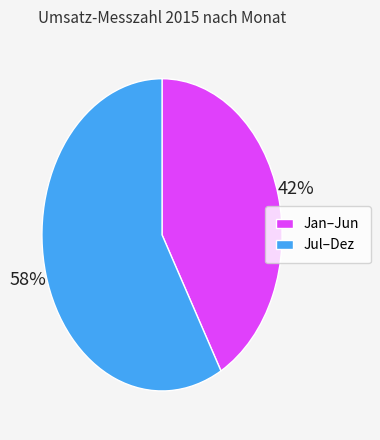

To the nearest percent, what is the difference between the largest and smallest slice percentages?

16%